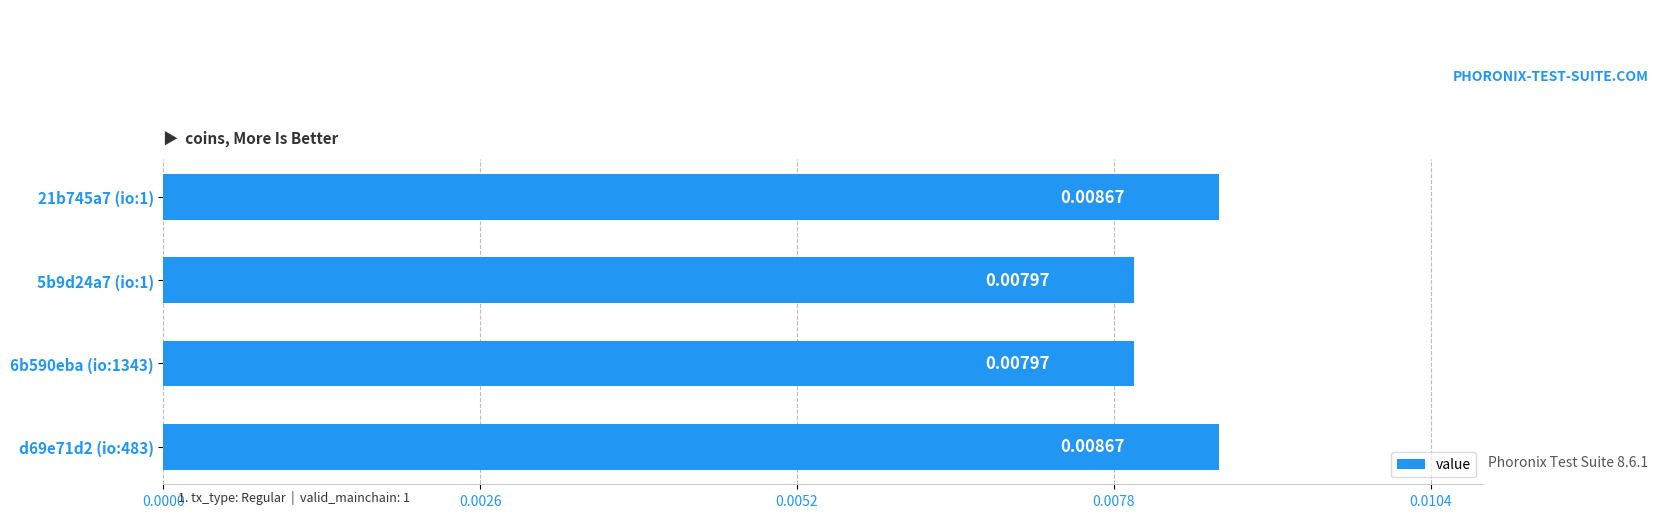

Which has a higher value, 5b9d24a7 (io:1) or d69e71d2 (io:483)?

d69e71d2 (io:483)